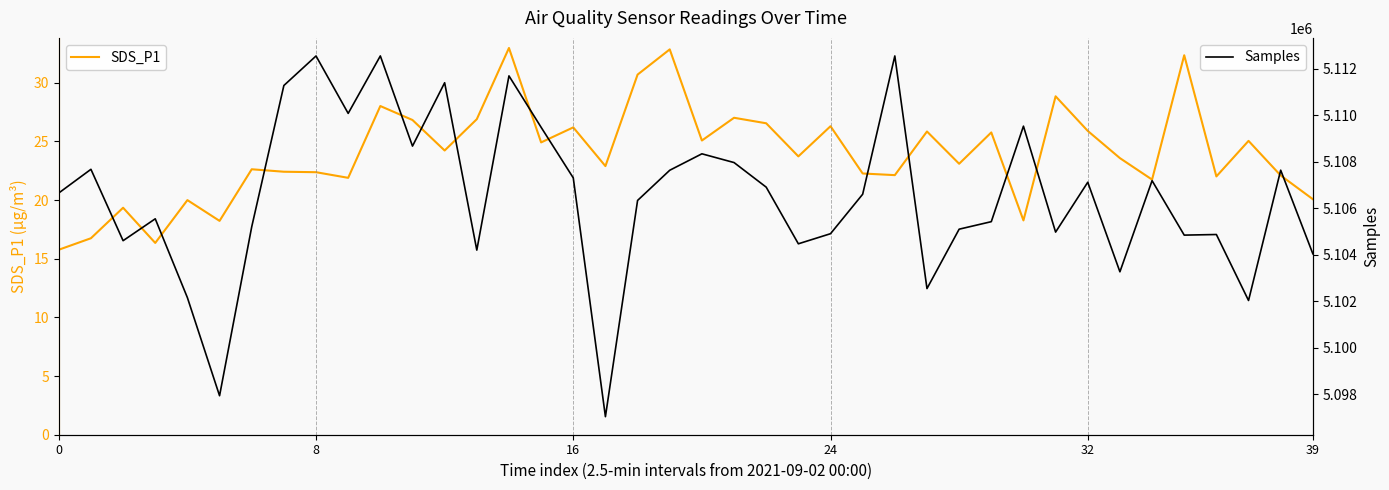

At which category is the sum across all series the highest?

10